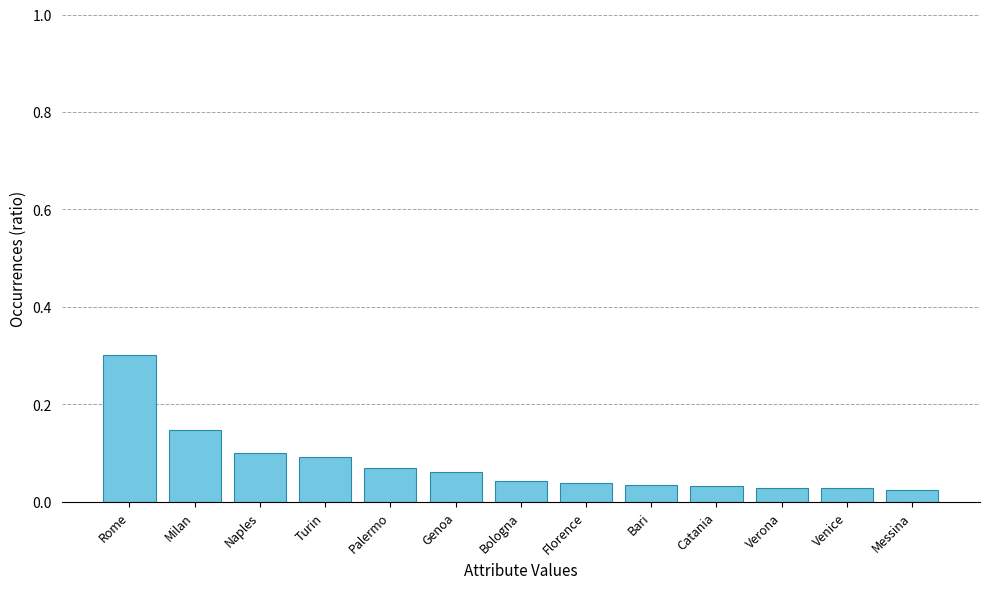

What is the maximum value shown in the chart?

0.3